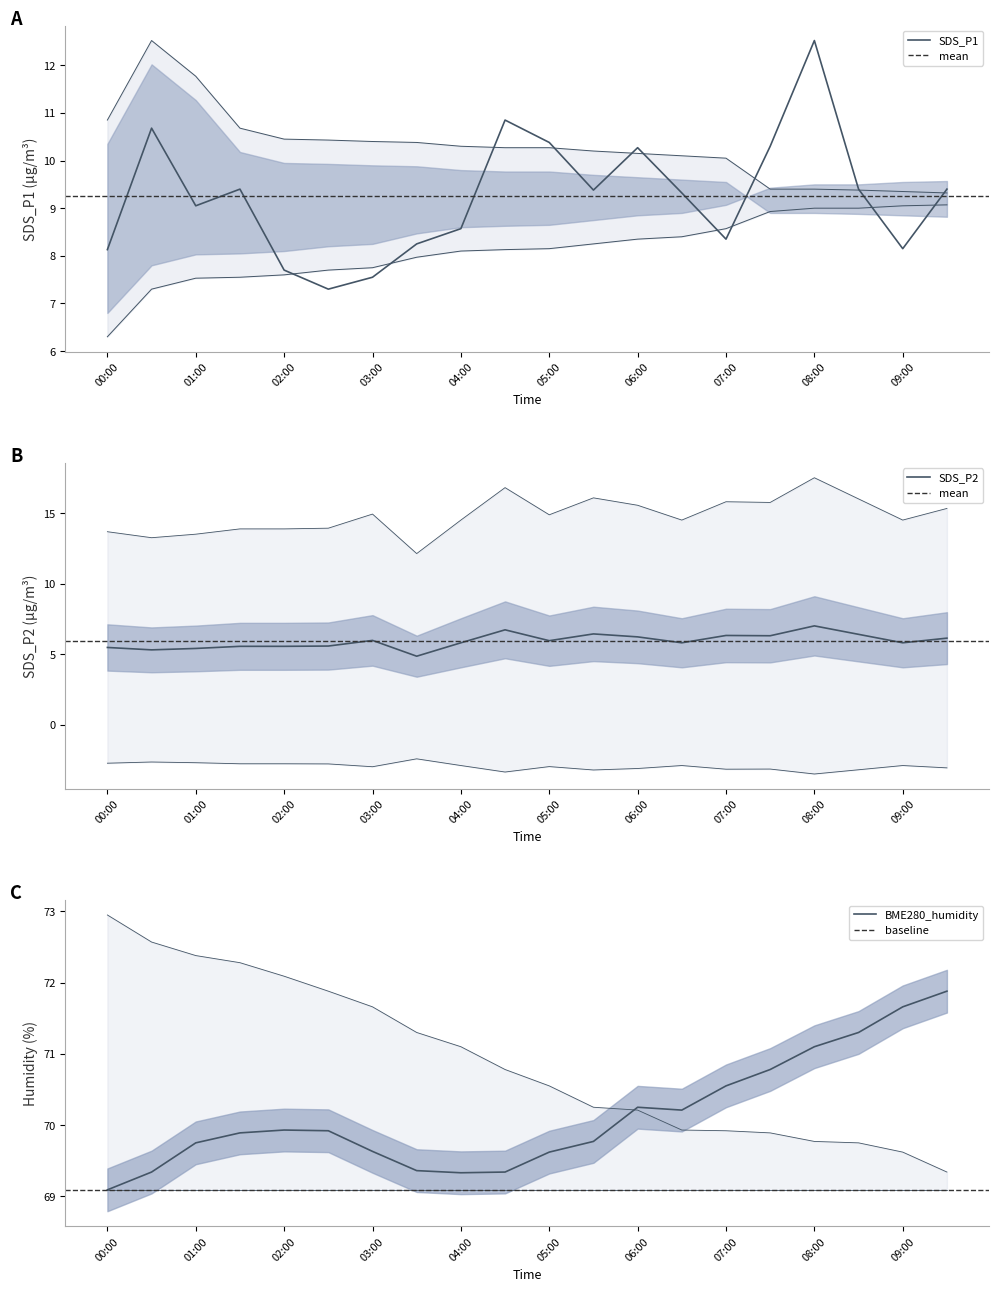

Reading left to right, extract all data points from this chart.

SDS_P1: 8.1	10.7	9.1	9.4	7.7	7.3	7.5	8.2	8.6	10.8	10.4	9.4	10.3	9.3	8.3	10.3	12.5	9.4	8.2	9.4
SDS_P2: 5.5	5.3	5.4	5.5	5.5	5.6	6.0	4.8	5.8	6.7	6.0	6.4	6.2	5.8	6.3	6.3	7.0	6.4	5.8	6.1
BME280_humidity: 69.1	69.3	69.8	69.9	69.9	69.9	69.6	69.4	69.3	69.3	69.6	69.8	70.2	70.2	70.5	70.8	71.1	71.3	71.7	71.9